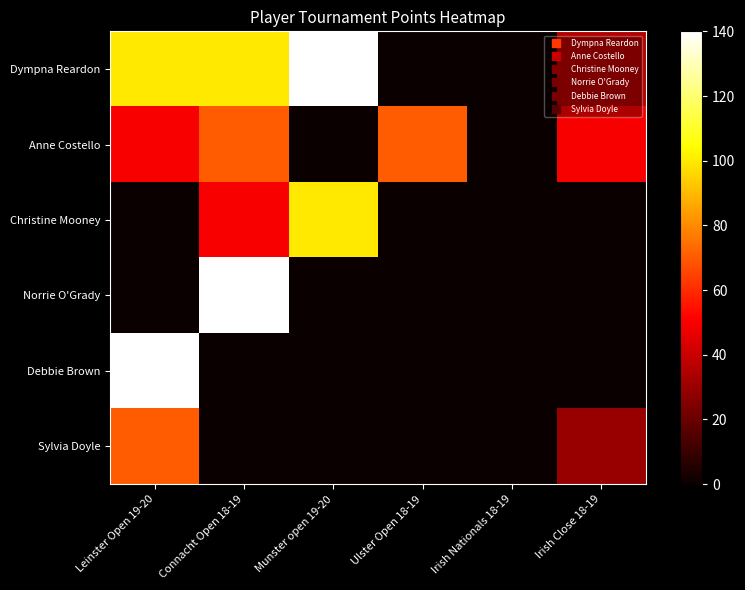

Reading left to right, transcribe all the data shown in this chart.

Dympna Reardon: Leinster Open 19-20=100	Connacht Open 18-19=100	Munster open 19-20=140	Ulster Open 18-19=0	Irish Nationals 18-19=0	Irish Close 18-19=35
Anne Costello: Leinster Open 19-20=50	Connacht Open 18-19=70	Munster open 19-20=0	Ulster Open 18-19=70	Irish Nationals 18-19=0	Irish Close 18-19=50
Christine Mooney: Leinster Open 19-20=0	Connacht Open 18-19=50	Munster open 19-20=100	Ulster Open 18-19=0	Irish Nationals 18-19=0	Irish Close 18-19=0
Norrie O'Grady: Leinster Open 19-20=0	Connacht Open 18-19=140	Munster open 19-20=0	Ulster Open 18-19=0	Irish Nationals 18-19=0	Irish Close 18-19=0
Debbie Brown: Leinster Open 19-20=140	Connacht Open 18-19=0	Munster open 19-20=0	Ulster Open 18-19=0	Irish Nationals 18-19=0	Irish Close 18-19=0
Sylvia Doyle: Leinster Open 19-20=70	Connacht Open 18-19=0	Munster open 19-20=0	Ulster Open 18-19=0	Irish Nationals 18-19=0	Irish Close 18-19=30